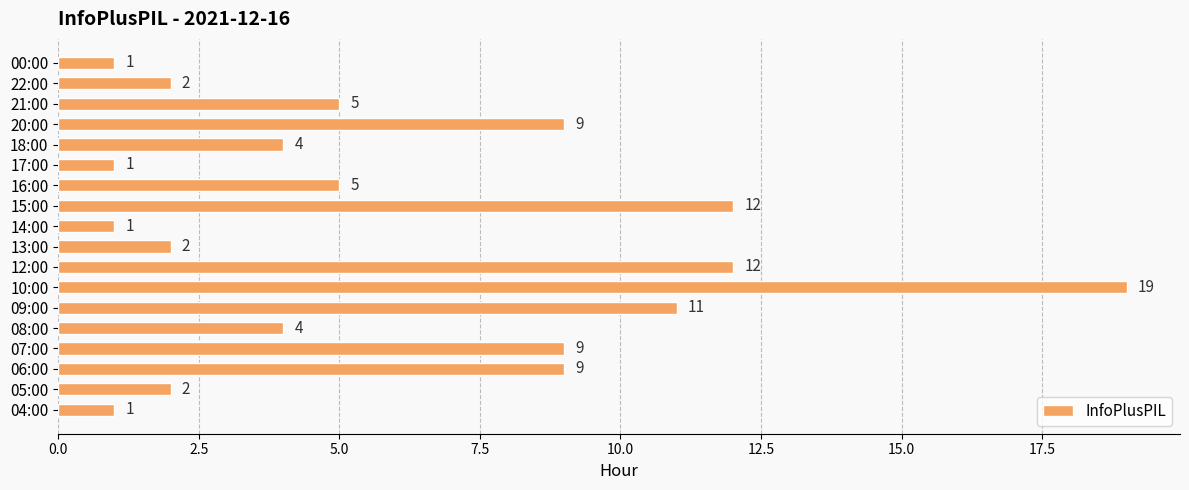

How many distinct data groups are displayed?

1